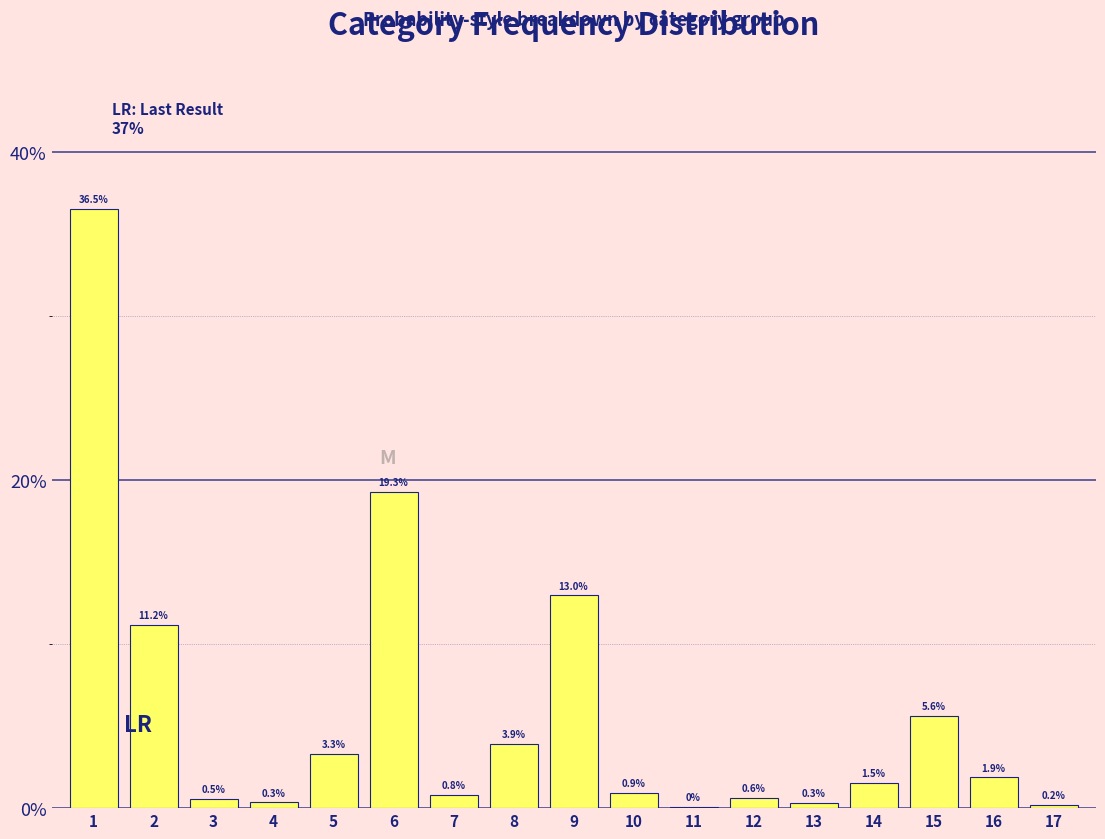

What is the greatest value displayed?

36.5